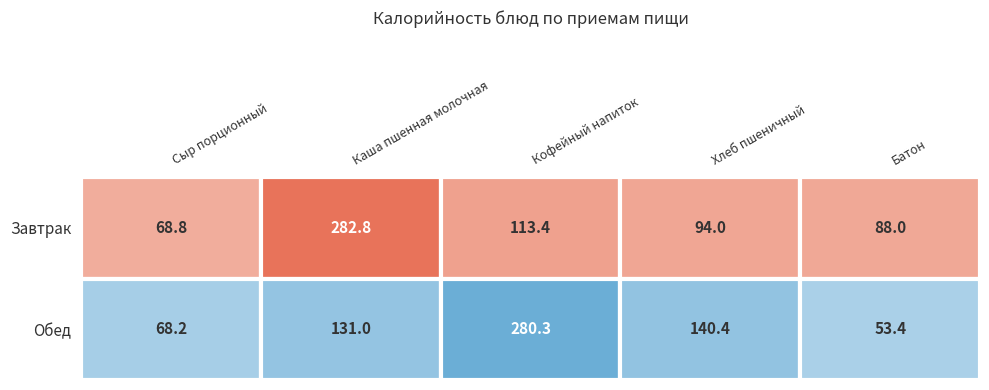

Which has a higher value, Каша пшенная молочная or Сыр порционный?

Каша пшенная молочная